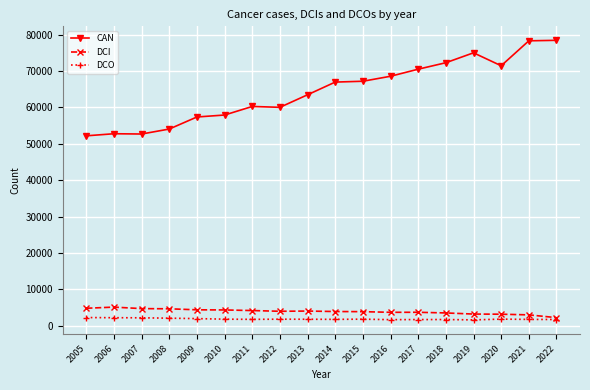

Rank the series at 2010 from highest to lowest value.

CAN, DCI, DCO